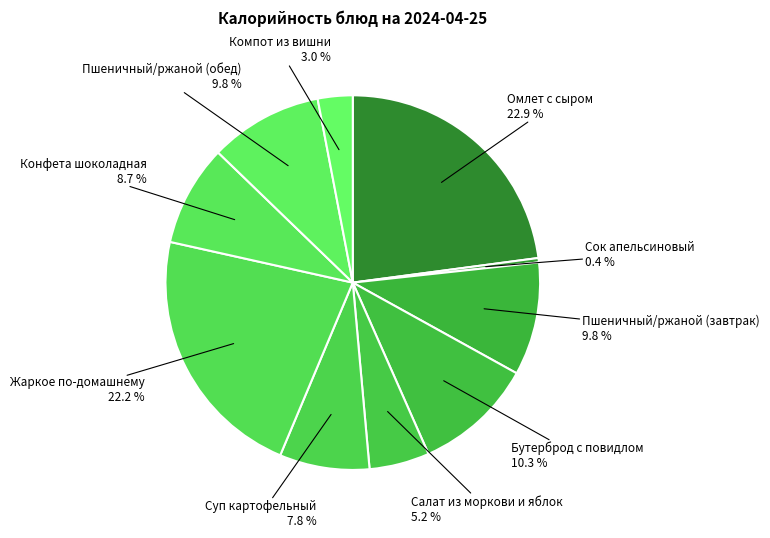

What percentage is the Конфета шоколадная slice, to the nearest percent?

9%